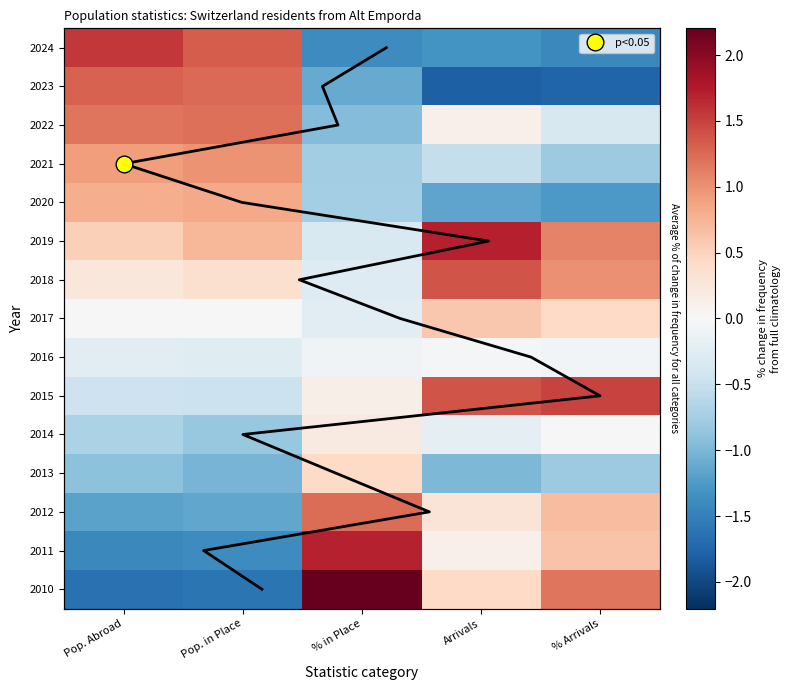

What is the average value of the 2011 series?

-0.1